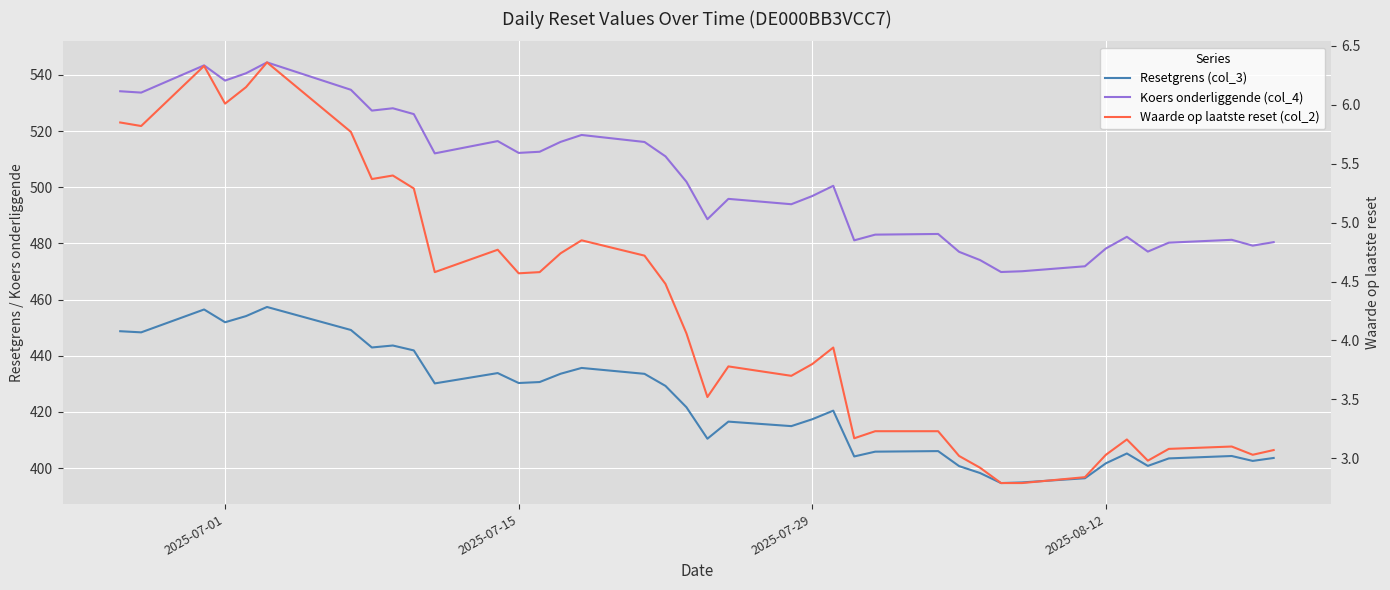

What is the greatest value displayed?

544.5